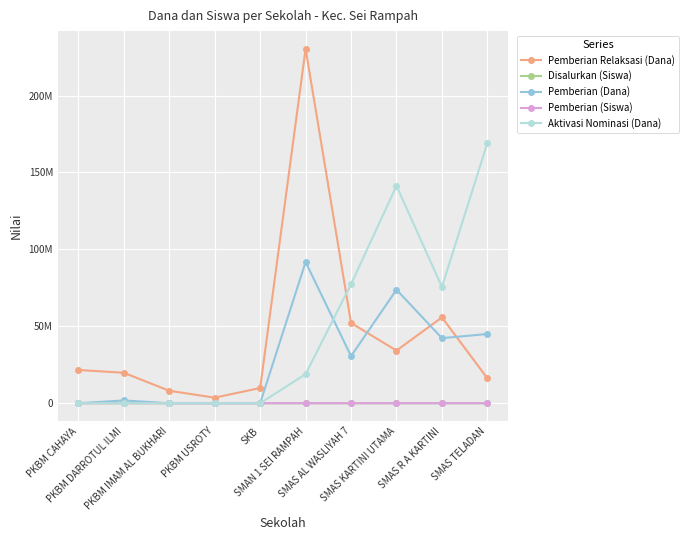

Where is Pemberian Relaksasi (Dana) nearest to the value 117000000?

SMAS R A KARTINI